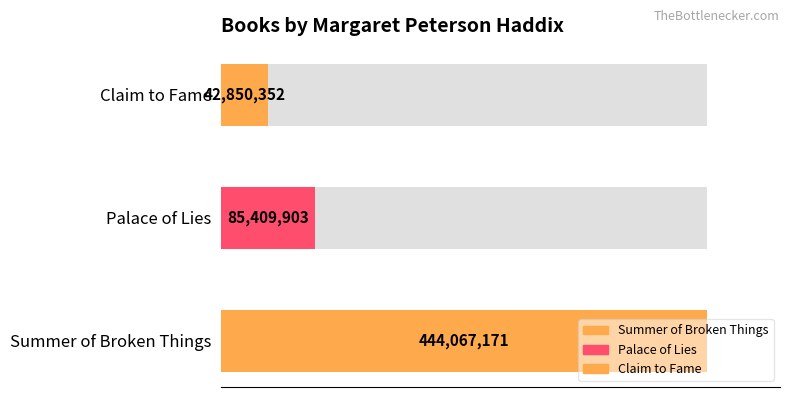

At which category does the chart reach its peak across all series?

Summer of Broken Things